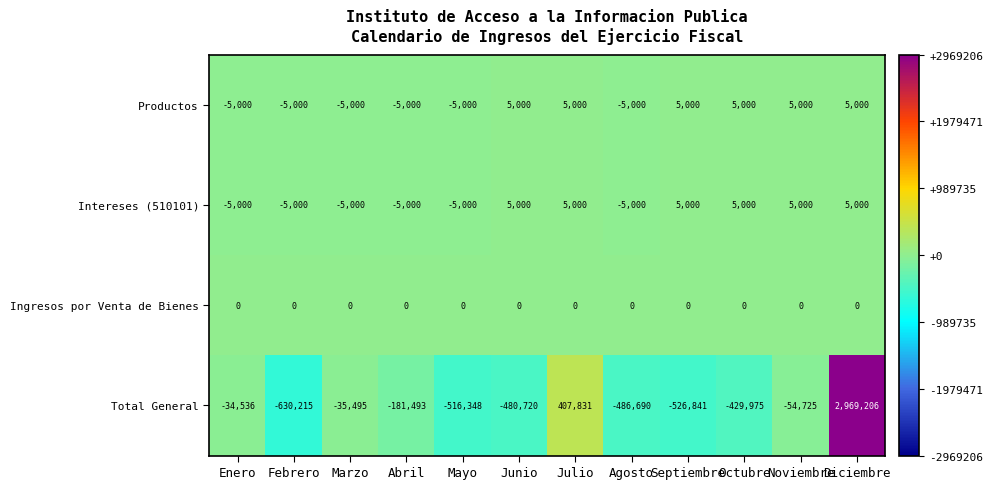

What is the sum of the Productos values at Diciembre and Noviembre?

10000